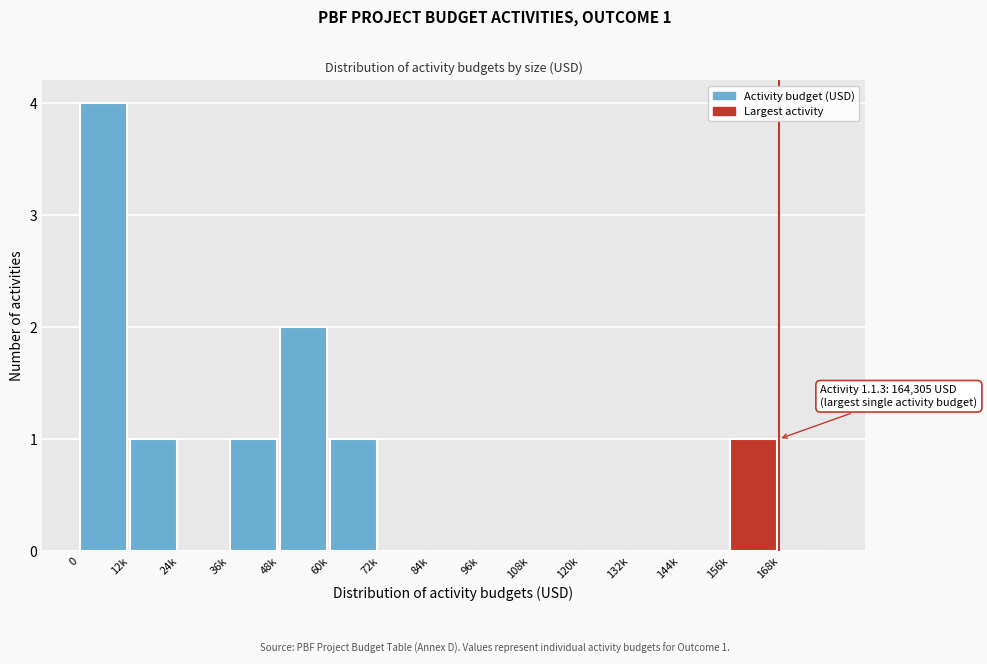

Reading right to left, list all the values displayed in this chart.

168k=0	156k=1	144k=0	132k=0	120k=0	108k=0	96k=0	84k=0	72k=0	60k=1	48k=2	36k=1	24k=0	12k=1	0=4